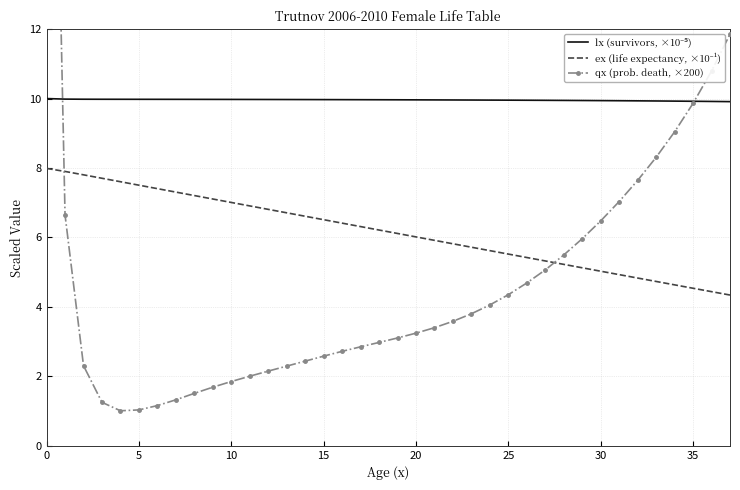

What is the maximum value for ex (life expectancy, ×10⁻¹)?

8.0